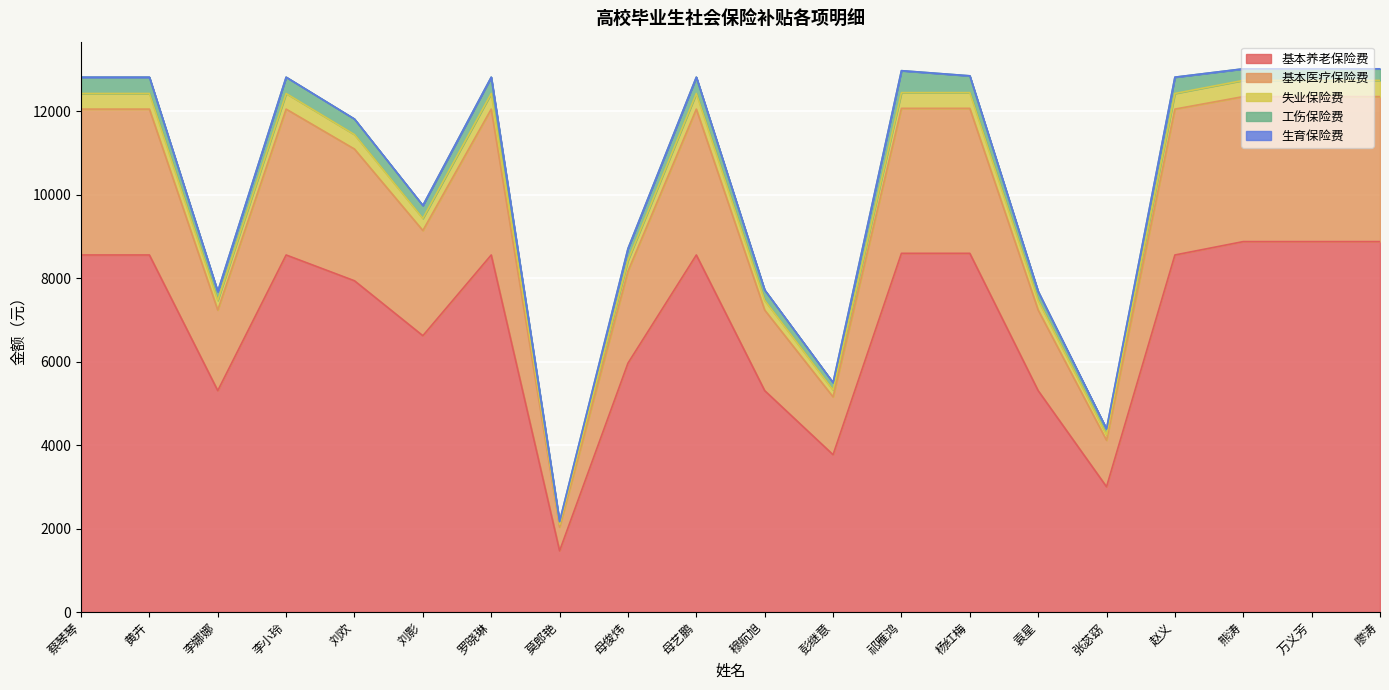

What is the maximum value for 基本养老保险费?

8879.2